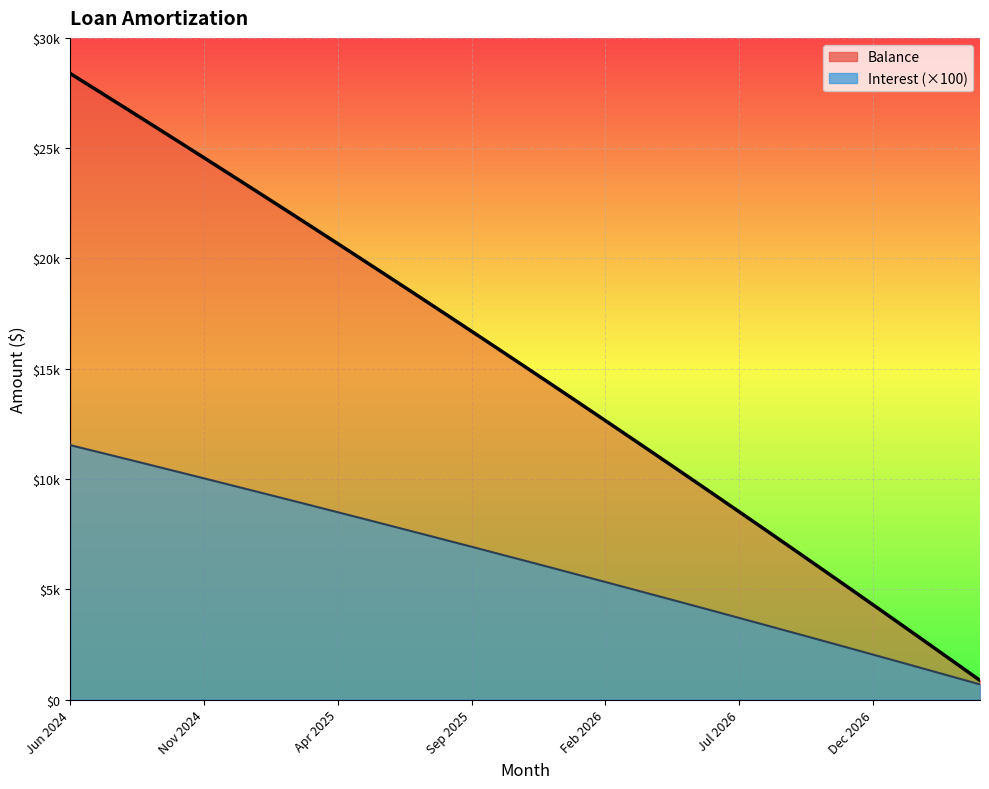

What is the spread (max minus min) of values at Nov 2024?

14535.0